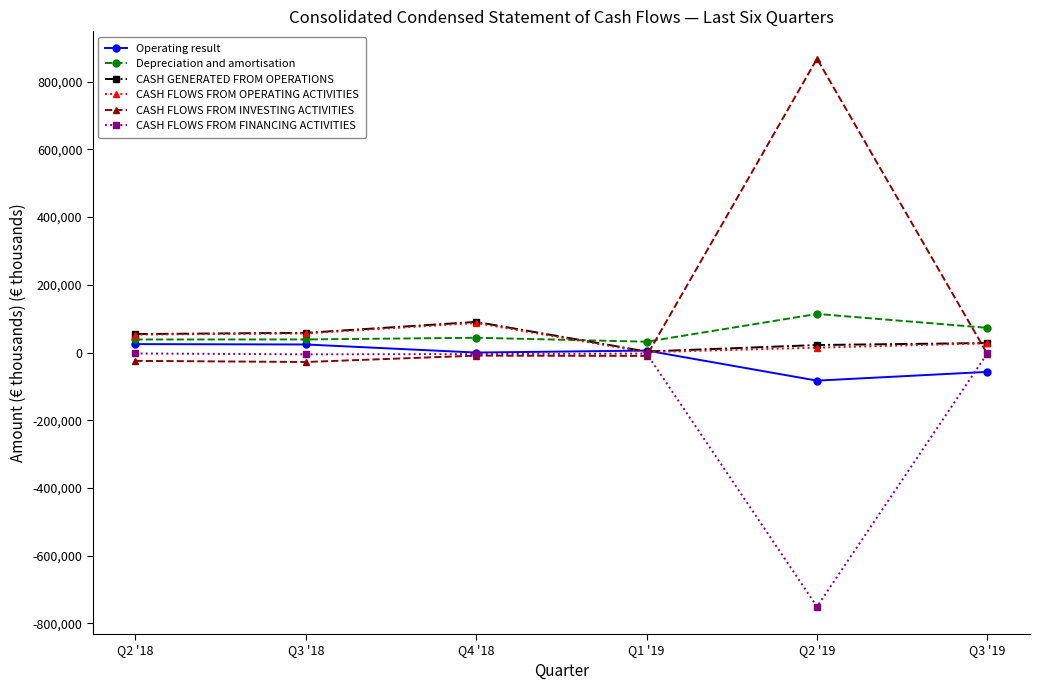

What is the value of the Depreciation and amortisation point at the 2nd from the left?

38654